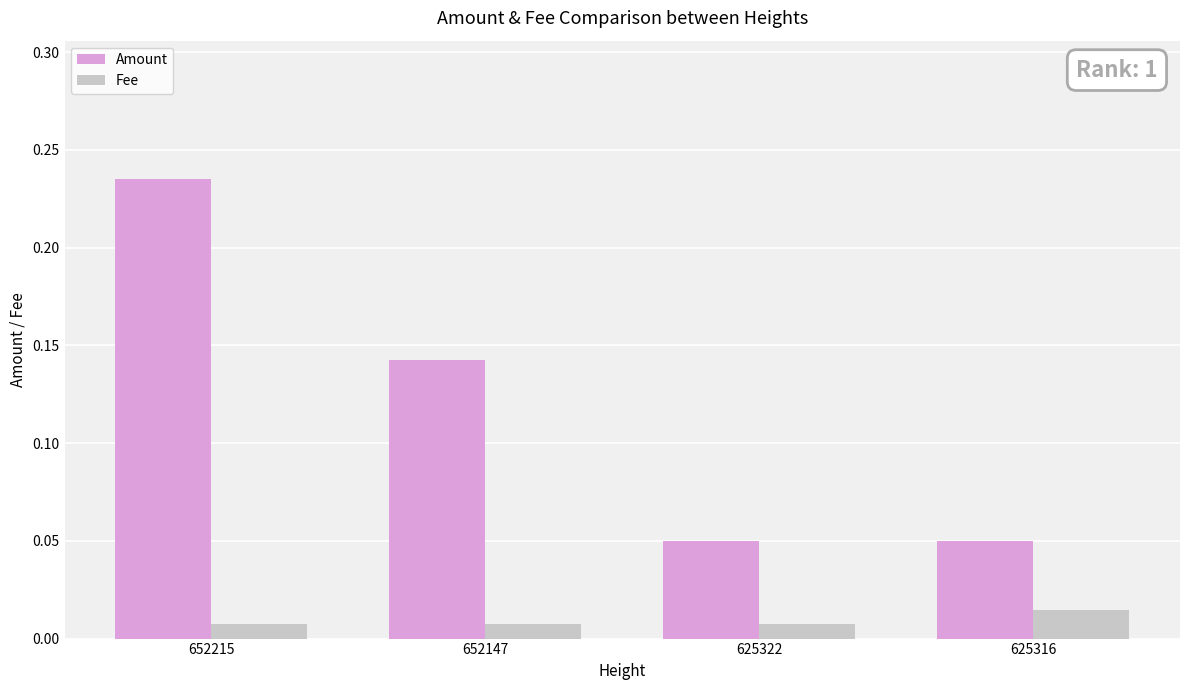

How many groups of bars are there?

4